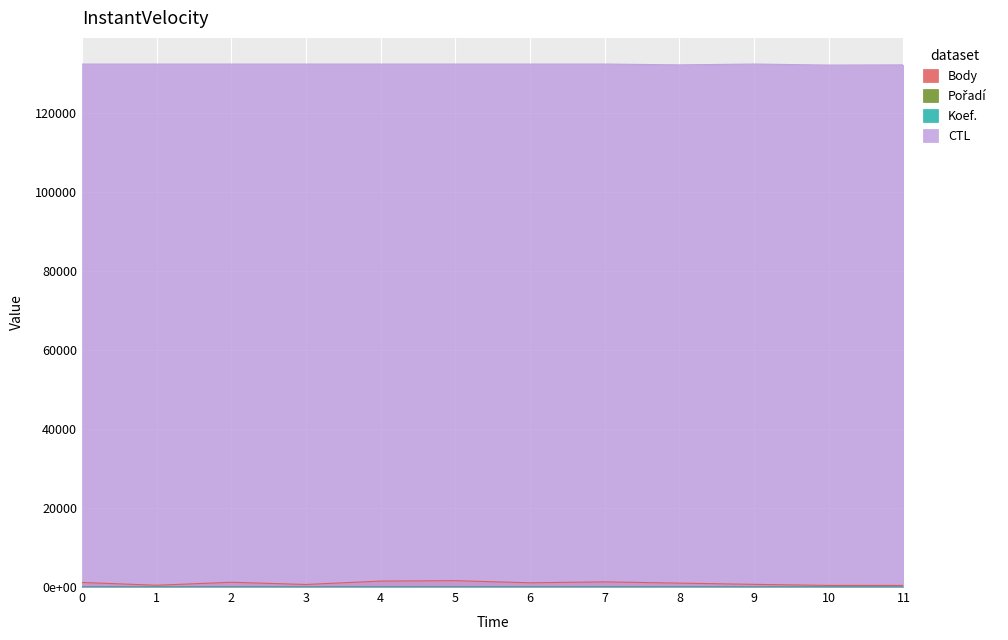

Does the chart display data point markers on the line(s)?

No